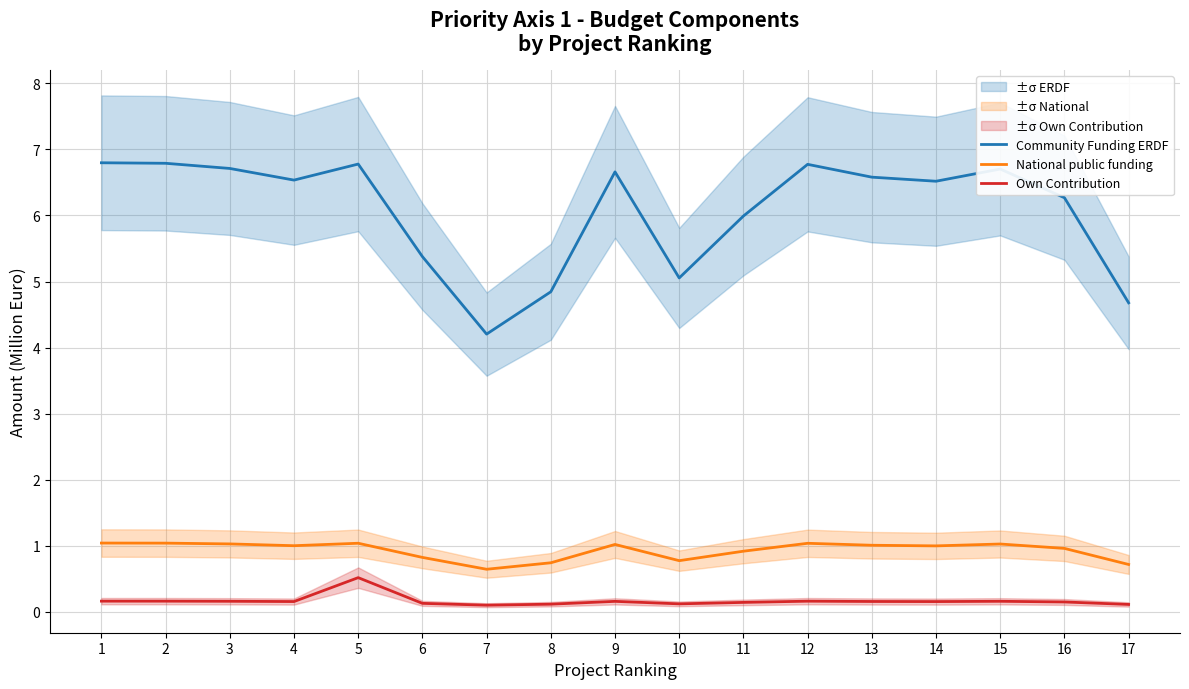

How many lines are shown in the chart?

3